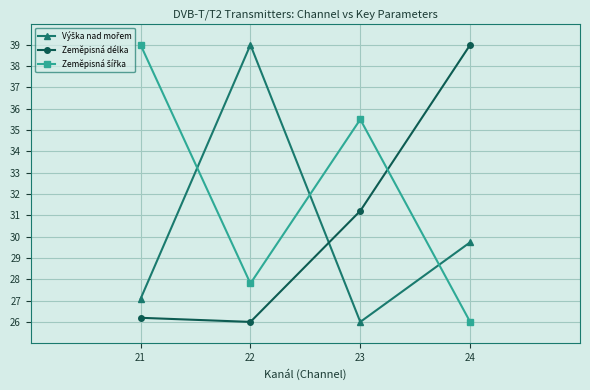

What is the minimum value for Zeměpisná délka?

26.0